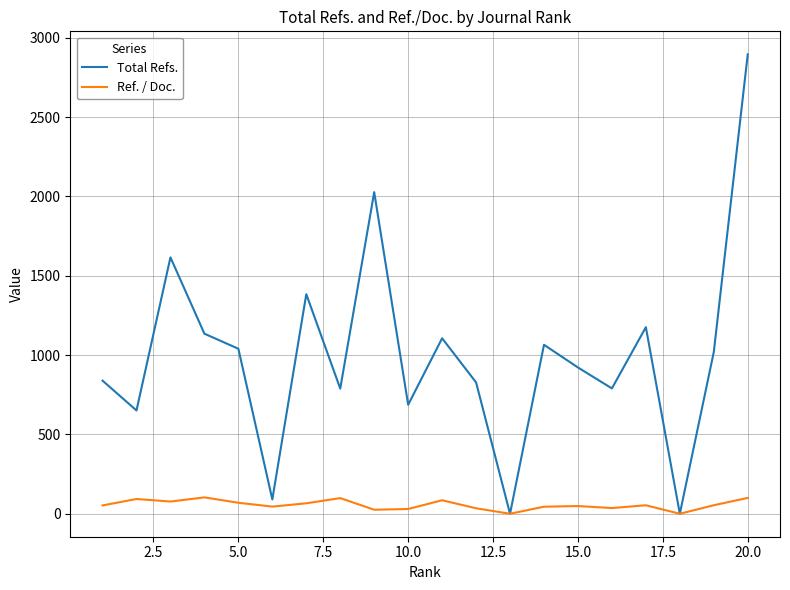

Which series has the largest range (max minus min)?

Total Refs.